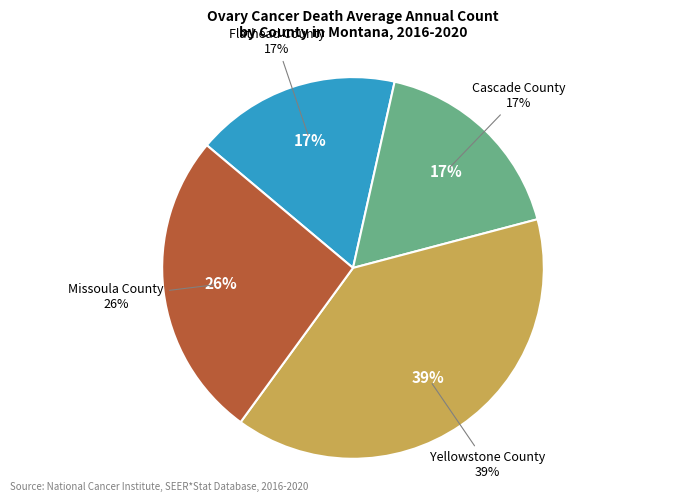

Is the sum of Flathead County and Yellowstone County greater than half?

Yes